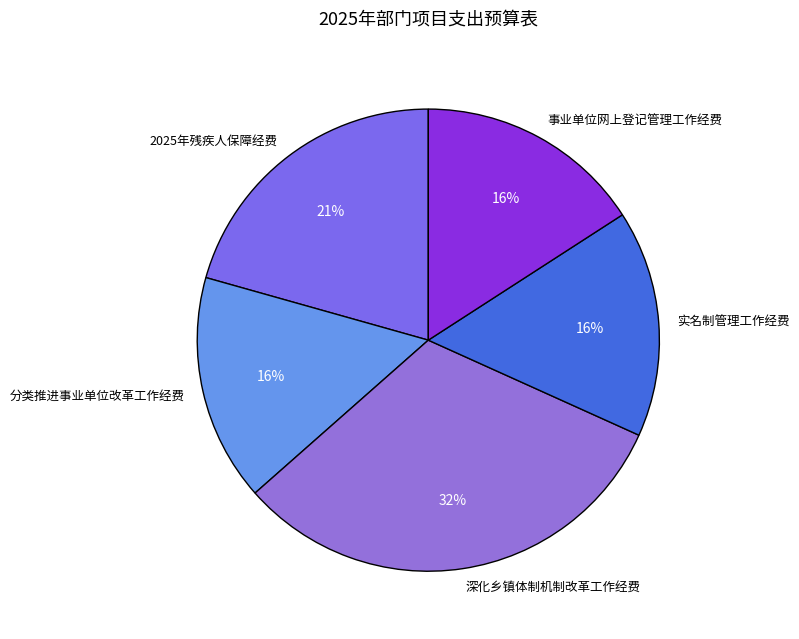

Does any single category account for the majority?

No